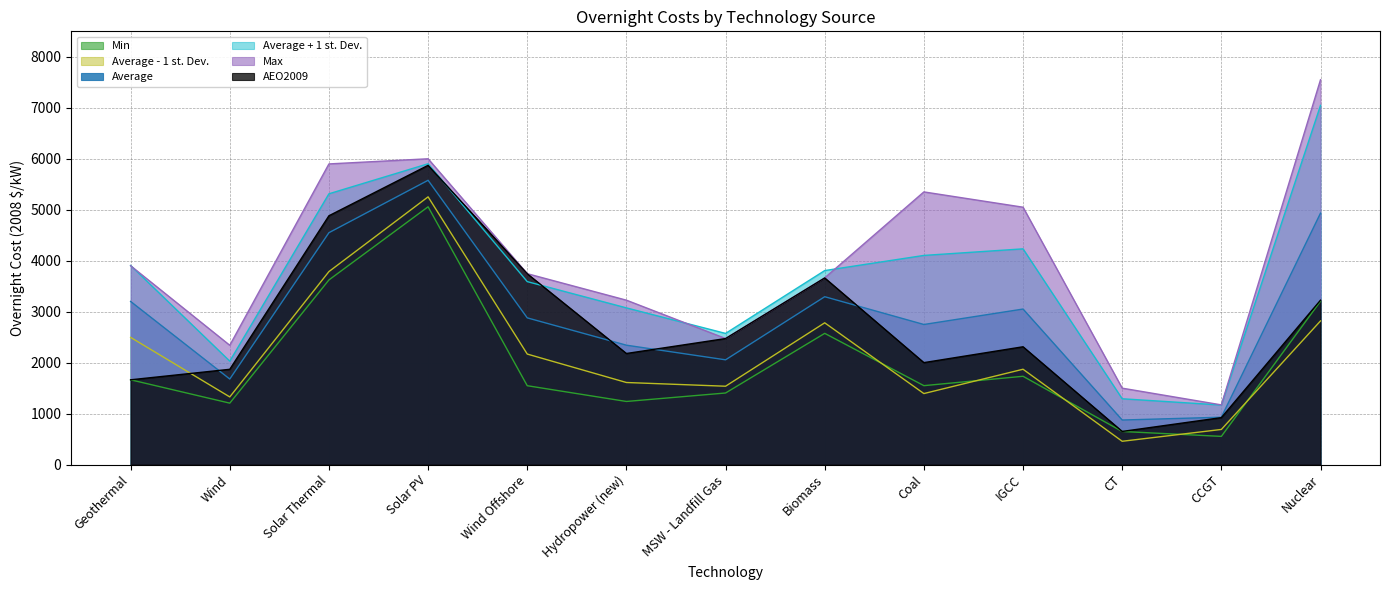

How many series are shown in this chart?

6